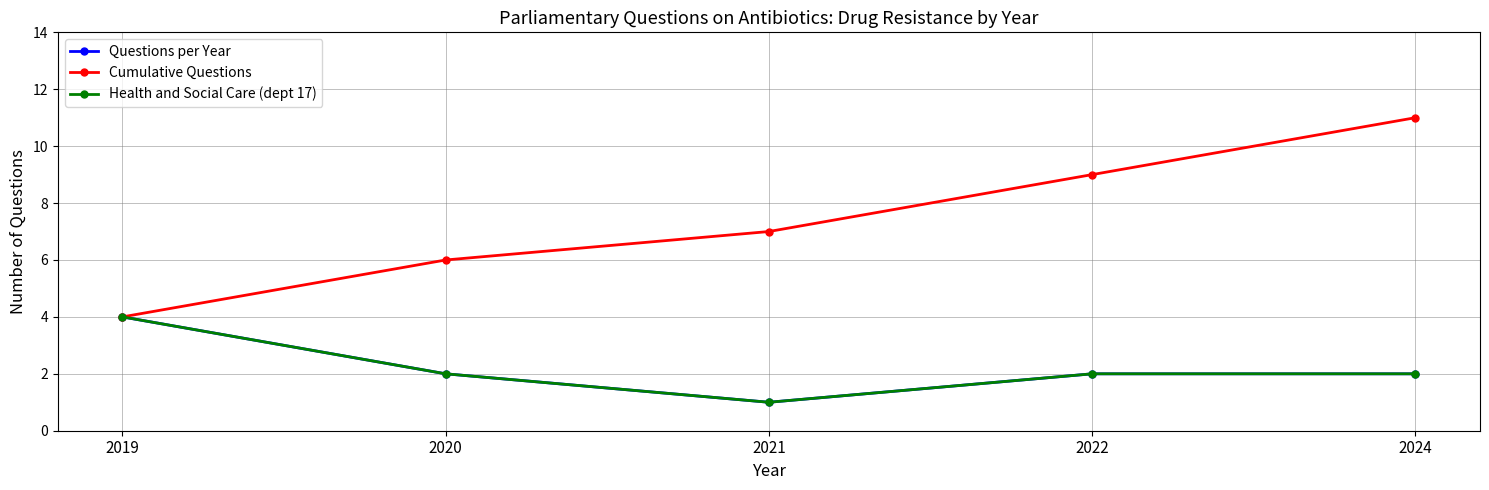

Does the chart have visible grid lines?

Yes